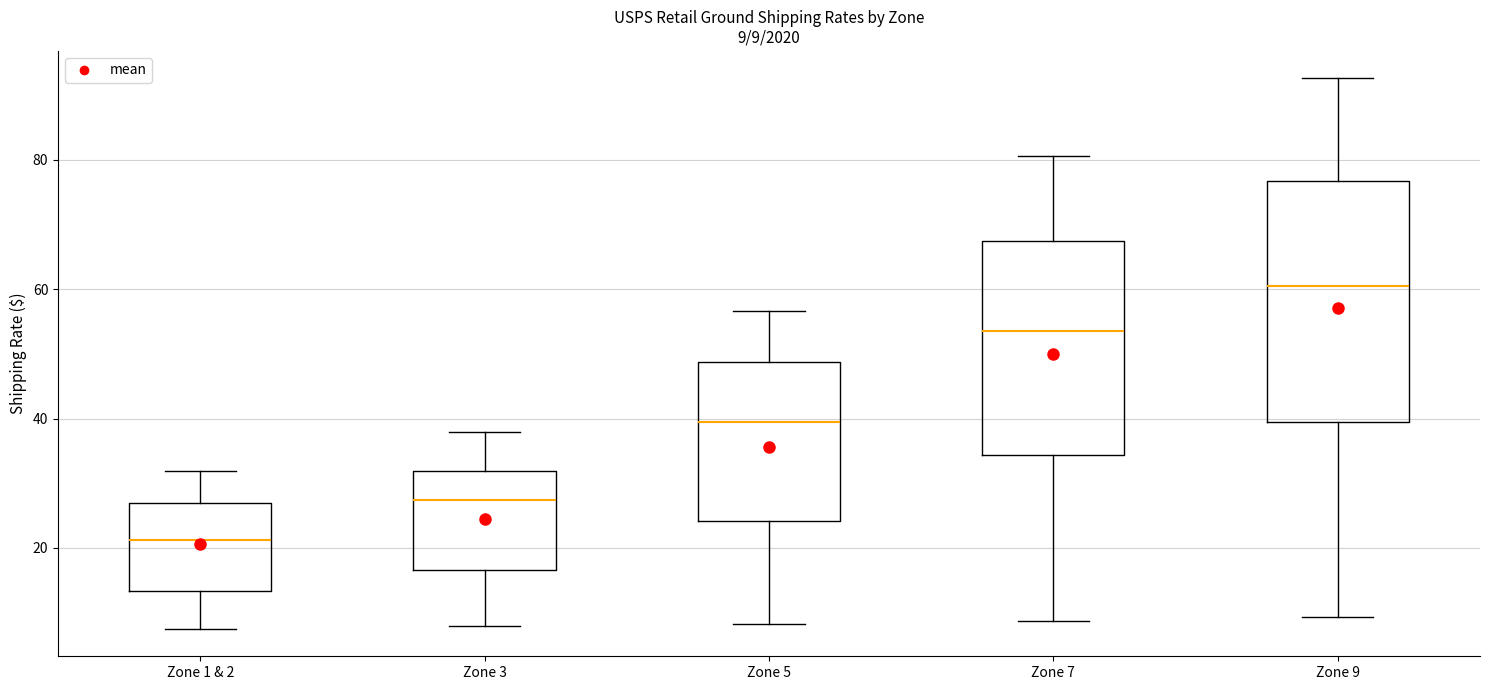

Which box's median line is the lowest?

Zone 1 & 2